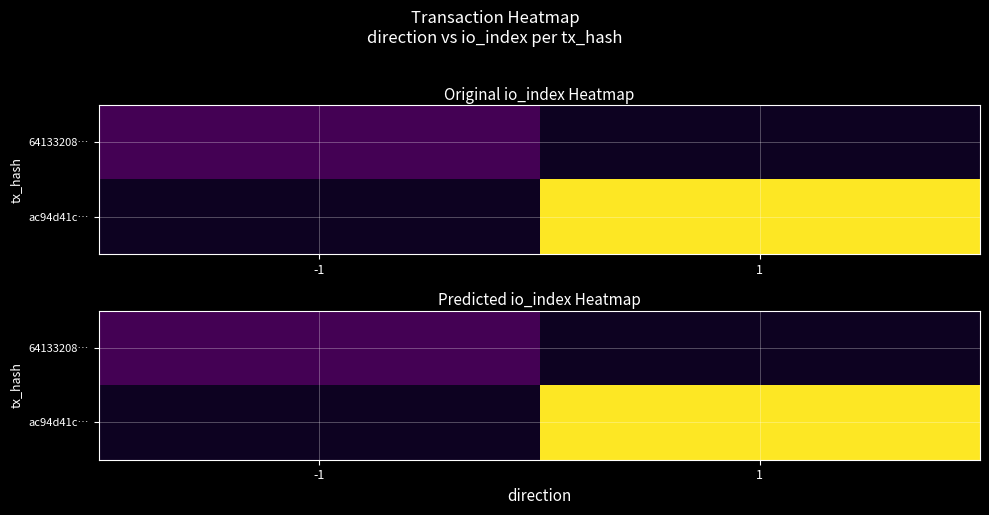

Which has a higher value, 1 or -1?

-1